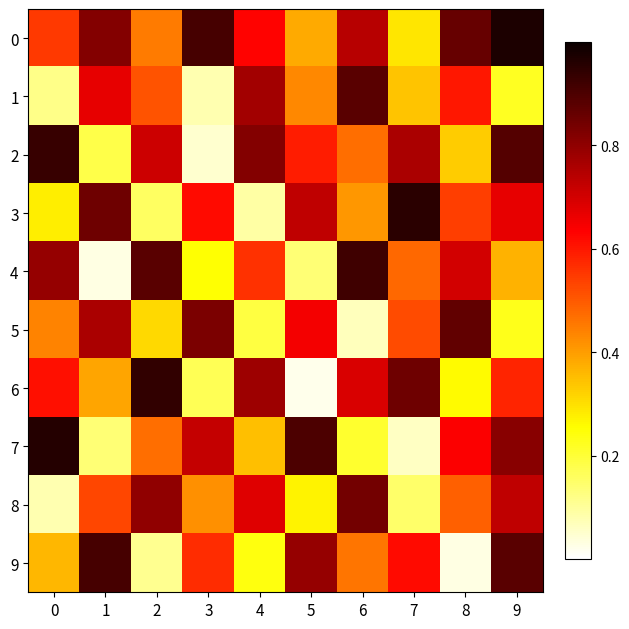

Which category has the lowest value across all series?

5